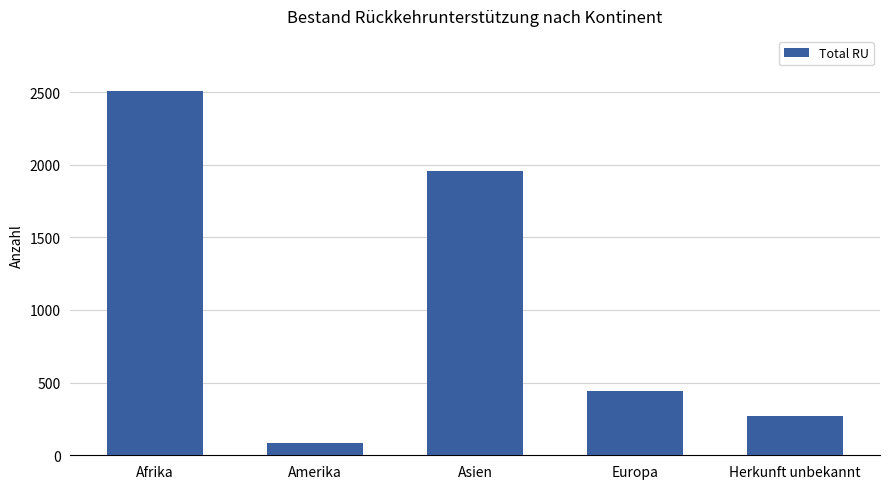

Between Asien and Afrika, which is larger?

Afrika